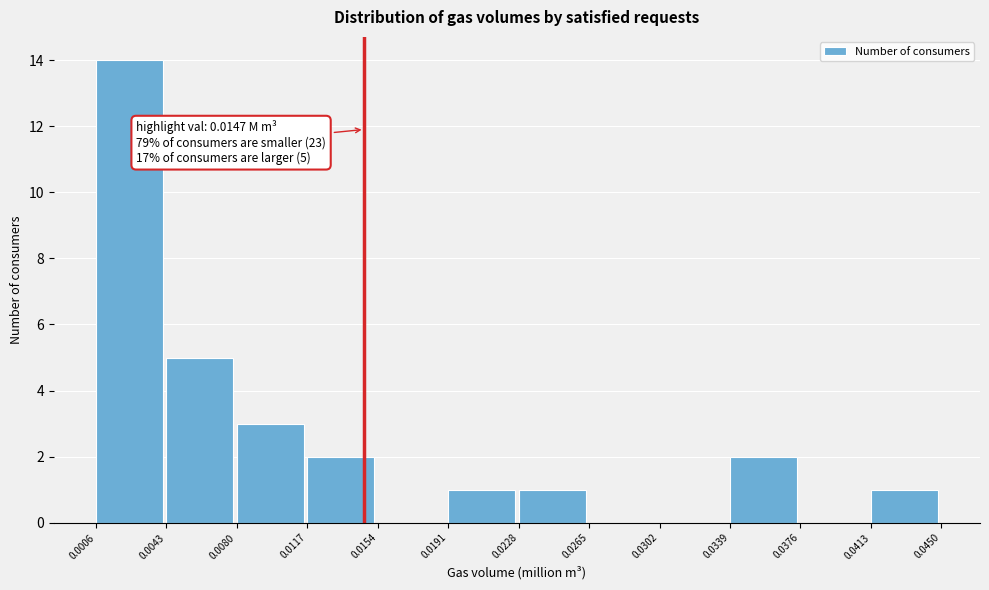

Over which range of the x-axis is the bar tallest?

0.0006 to 0.0043